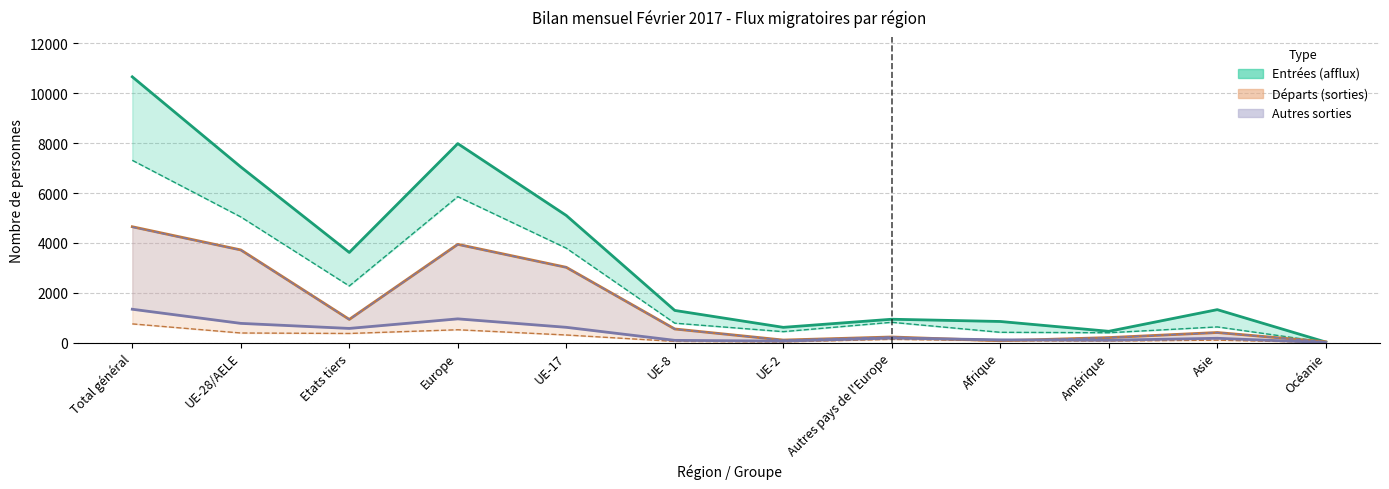

Which series has the widest spread of values?

Total entrées (afflux)